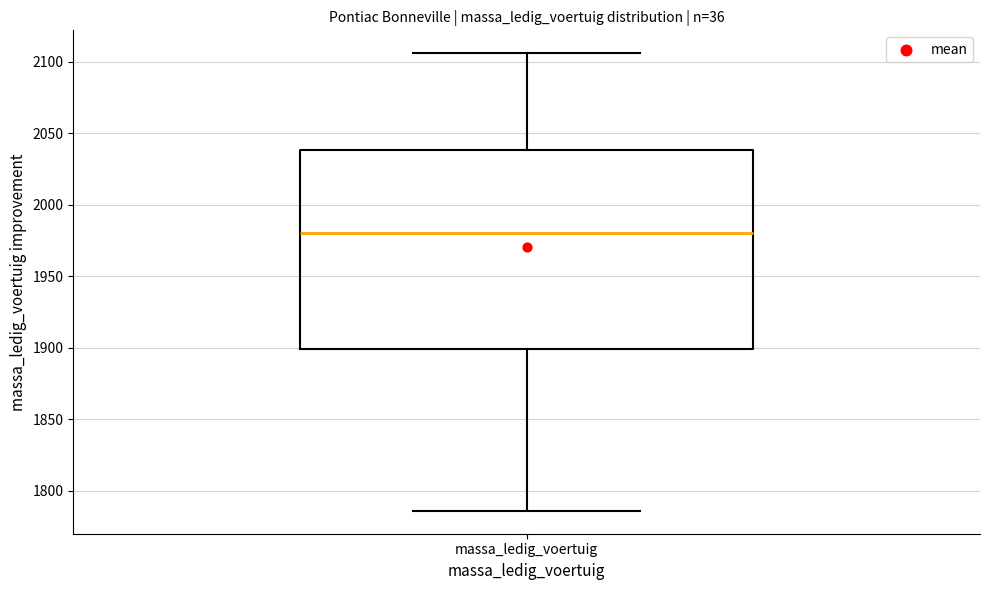

Where is the lower edge of the box for massa_ledig_voertuig on the y-axis? The values are not printed on the chart, so give them approximately, as read against the axis.

1900